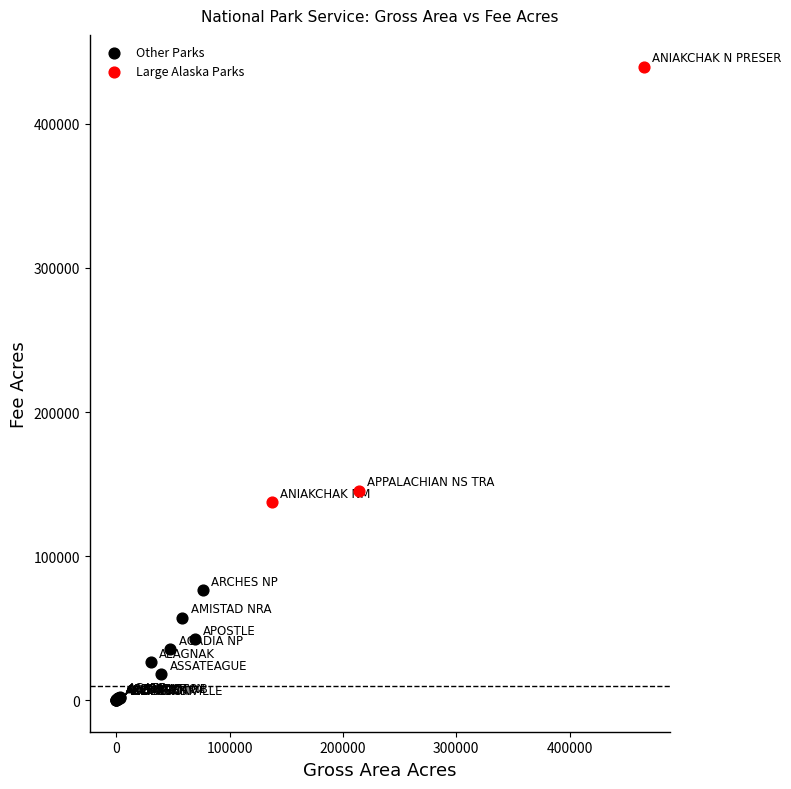

Which series contains the lowest Y value?

Other Parks